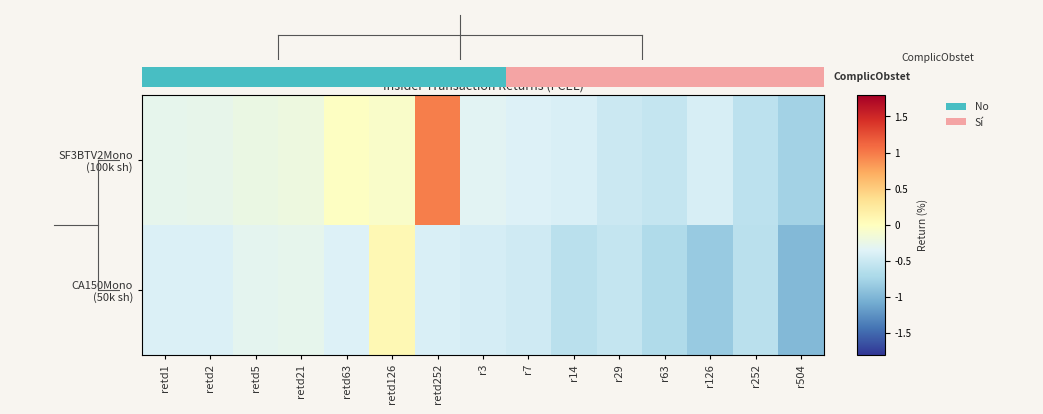

Which category has the highest value in the SF3BTV2Mono (100k sh) series?

retd252